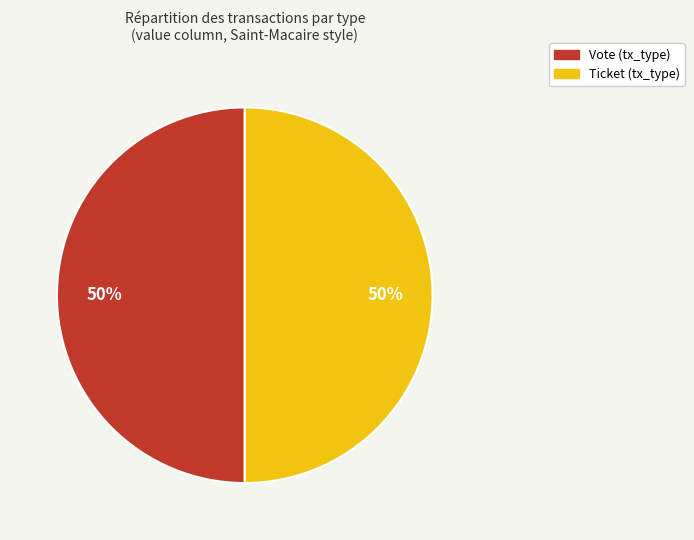

To the nearest percent, what is the average slice percentage?

50%